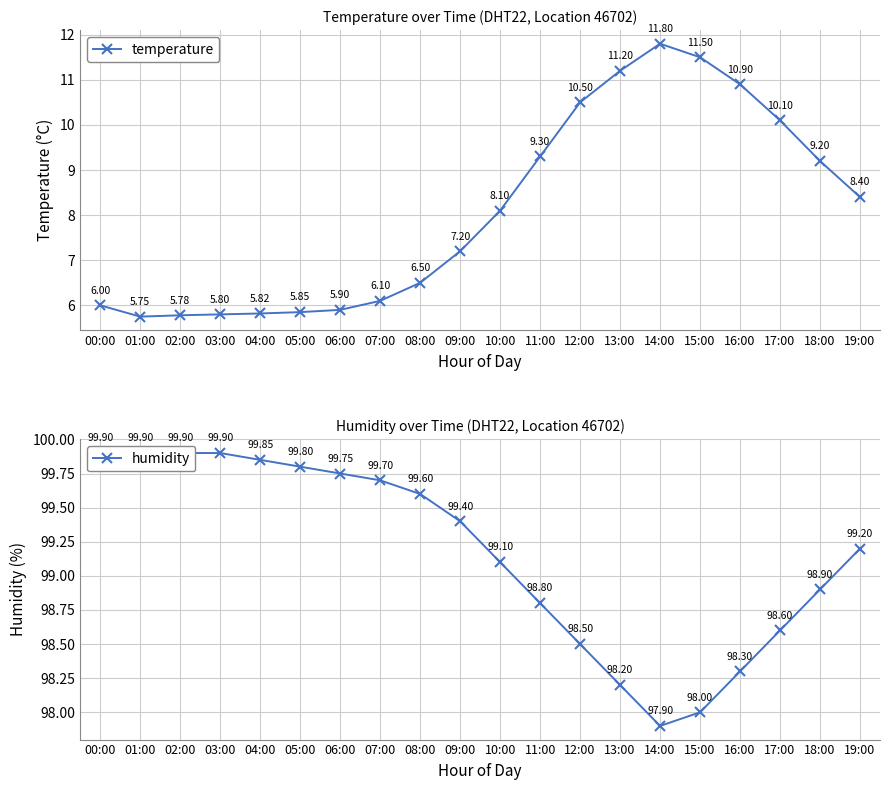

True or false: humidity and temperature cross at least once.

False